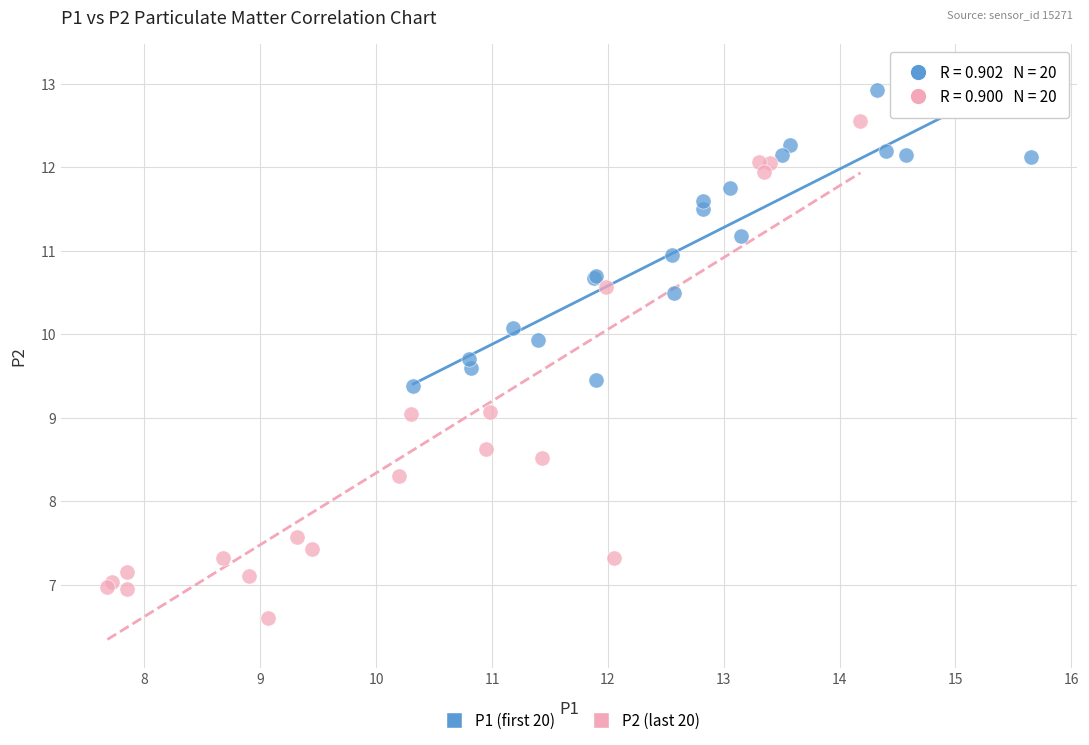

Which series has the largest Y range (max minus min)?

P2 (last 20)